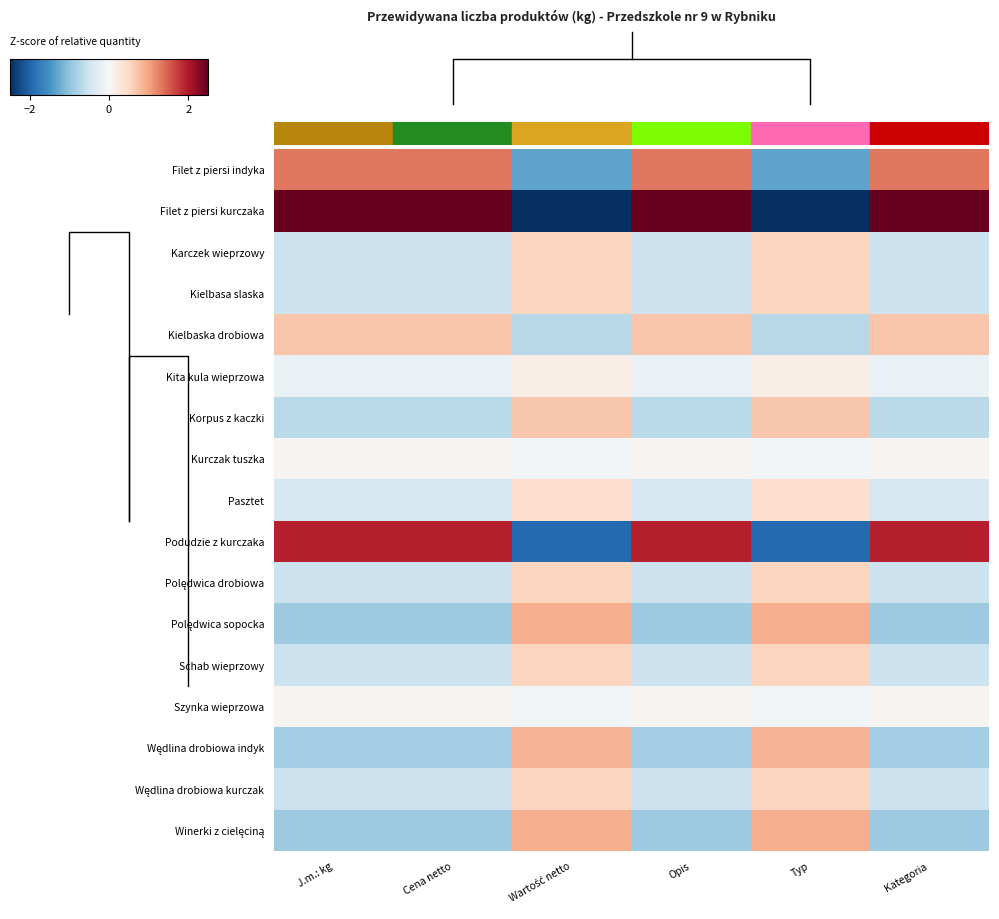

What is the average value of the Schab wieprzowy series?

-0.2